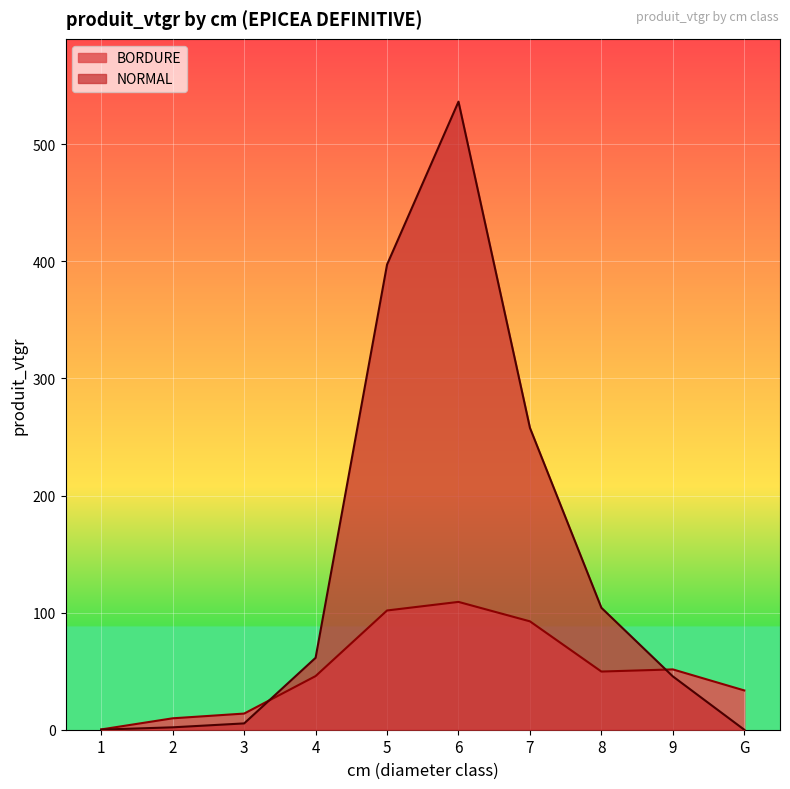

At which label is BORDURE closest to 54?

9